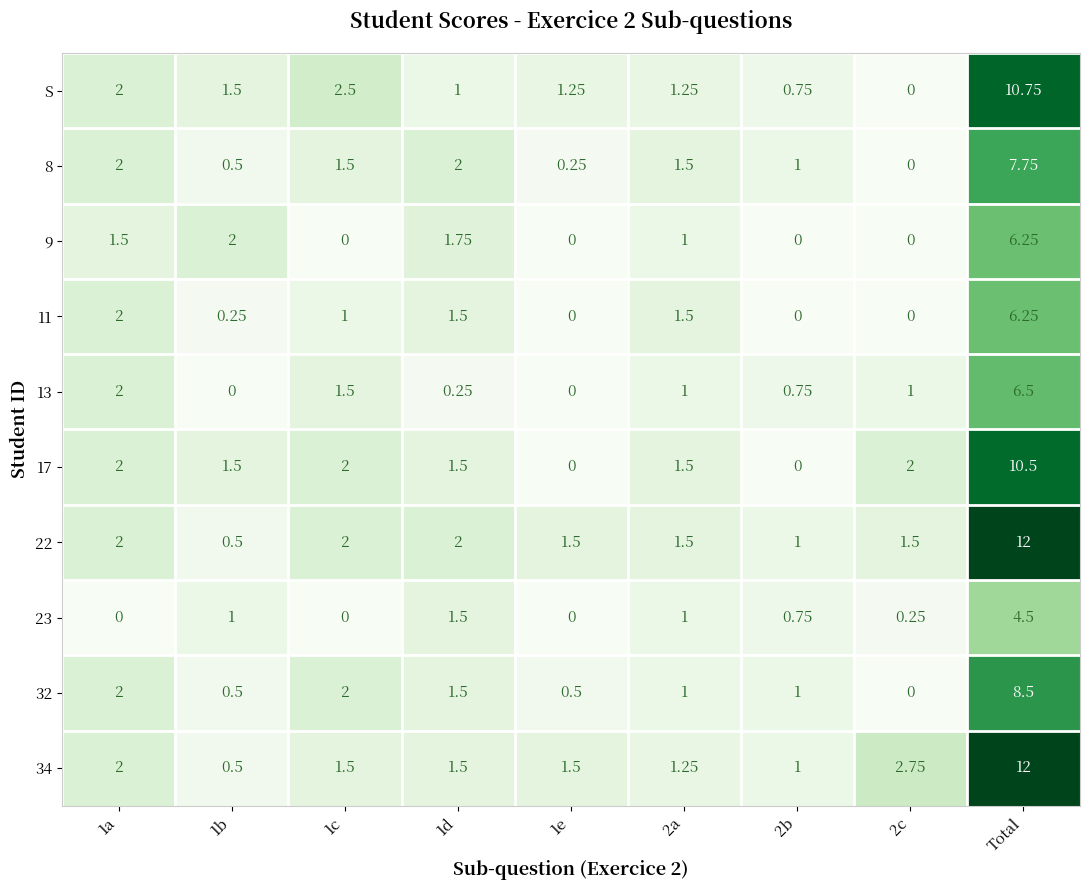

Which label corresponds to the largest value in the chart?

Total